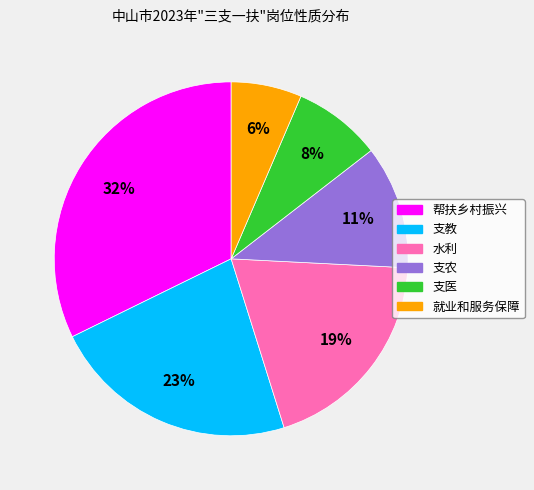

What is the ratio of the value at 支医 to the value at 支农?

0.7